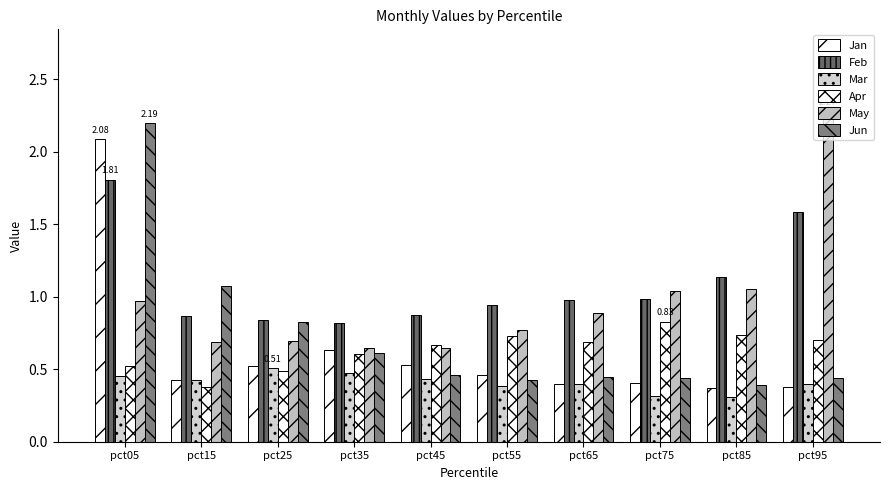

The value of Apr at pct55 is 1.0. True or false?

False